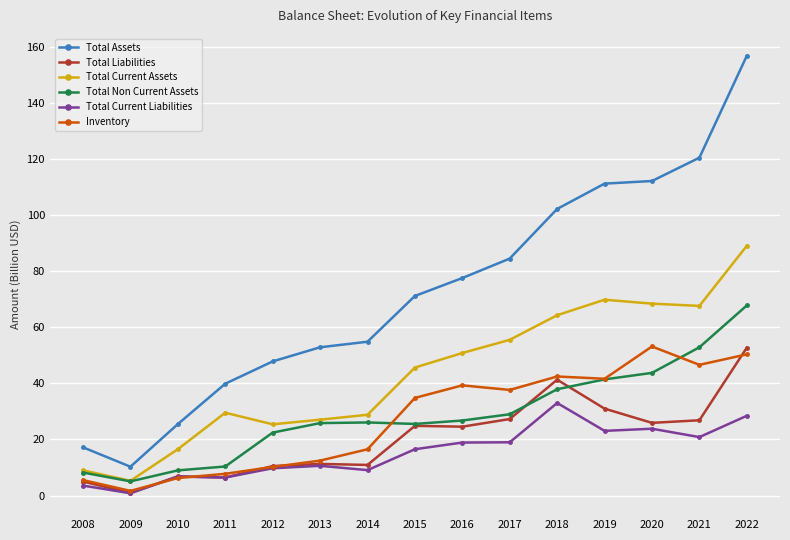

True or false: Total Non Current Assets has more than 2 points higher than both neighbors.

False